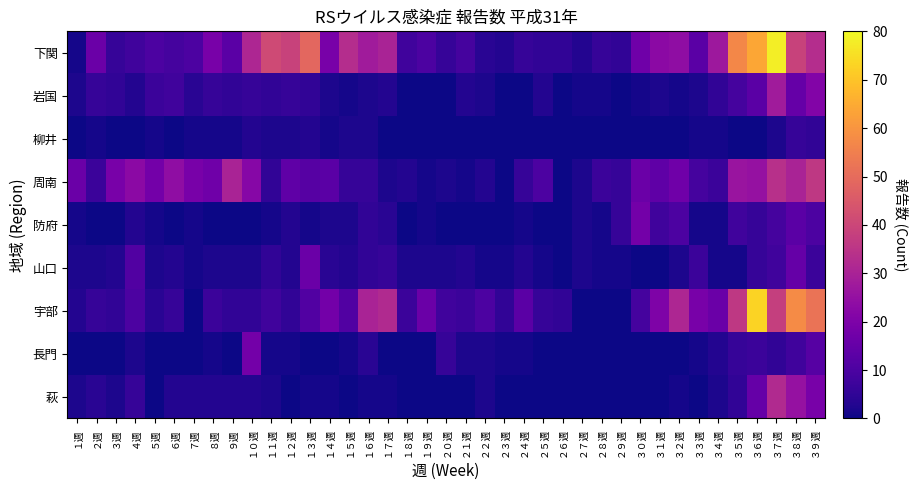

What is the difference between the highest and lowest values at ２週?

16